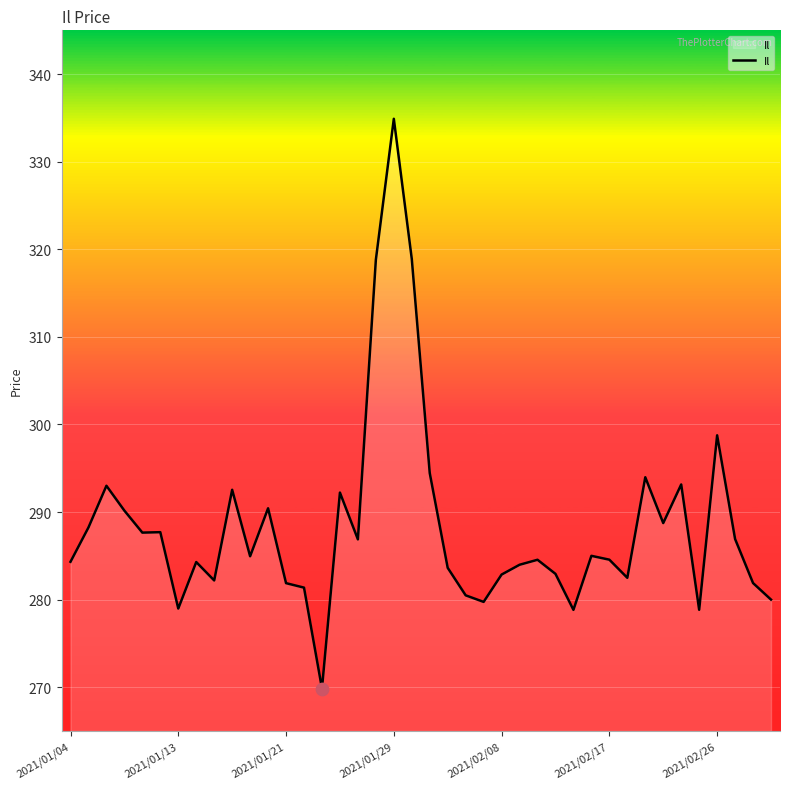

What is the minimum value shown in the chart?

269.9